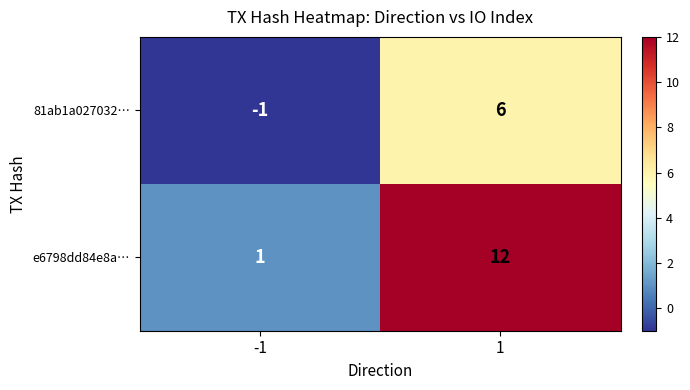

What is the sum of the e6798dd84e8a… values at 1 and -1?

13